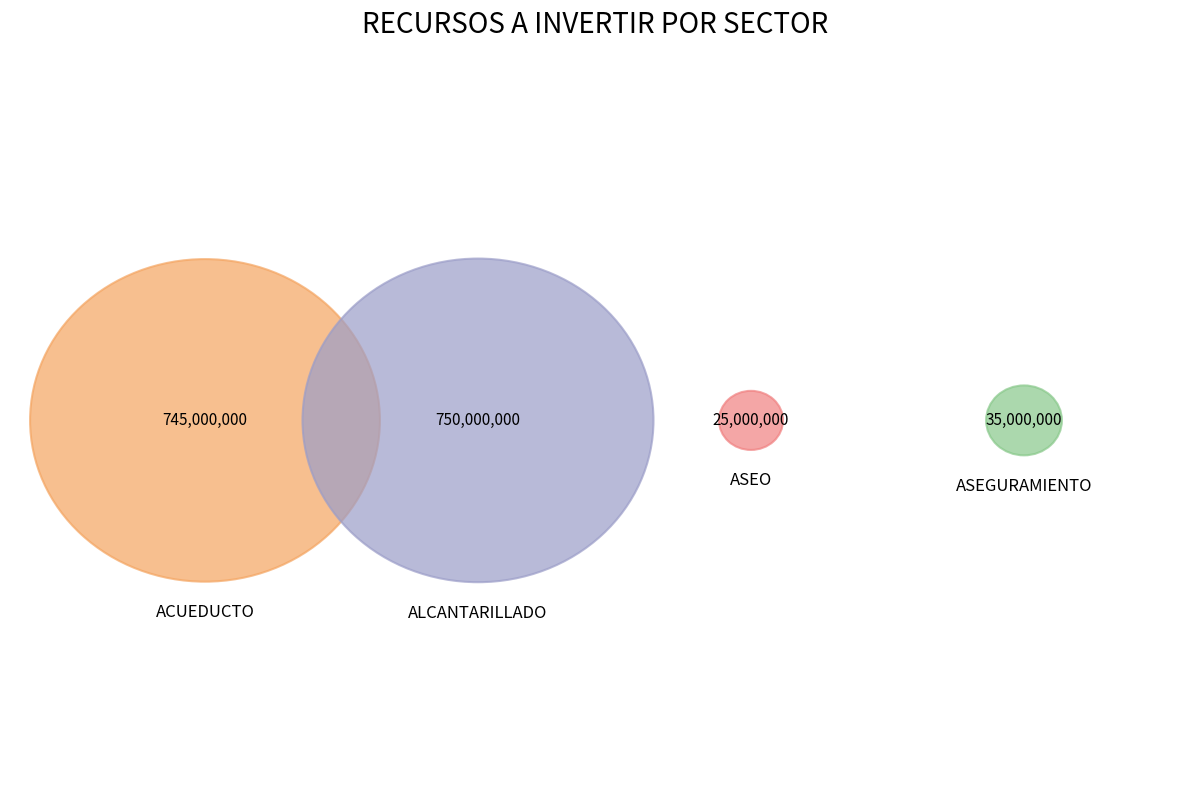

Between ASEO and ASEGURAMIENTO, which is larger?

ASEGURAMIENTO